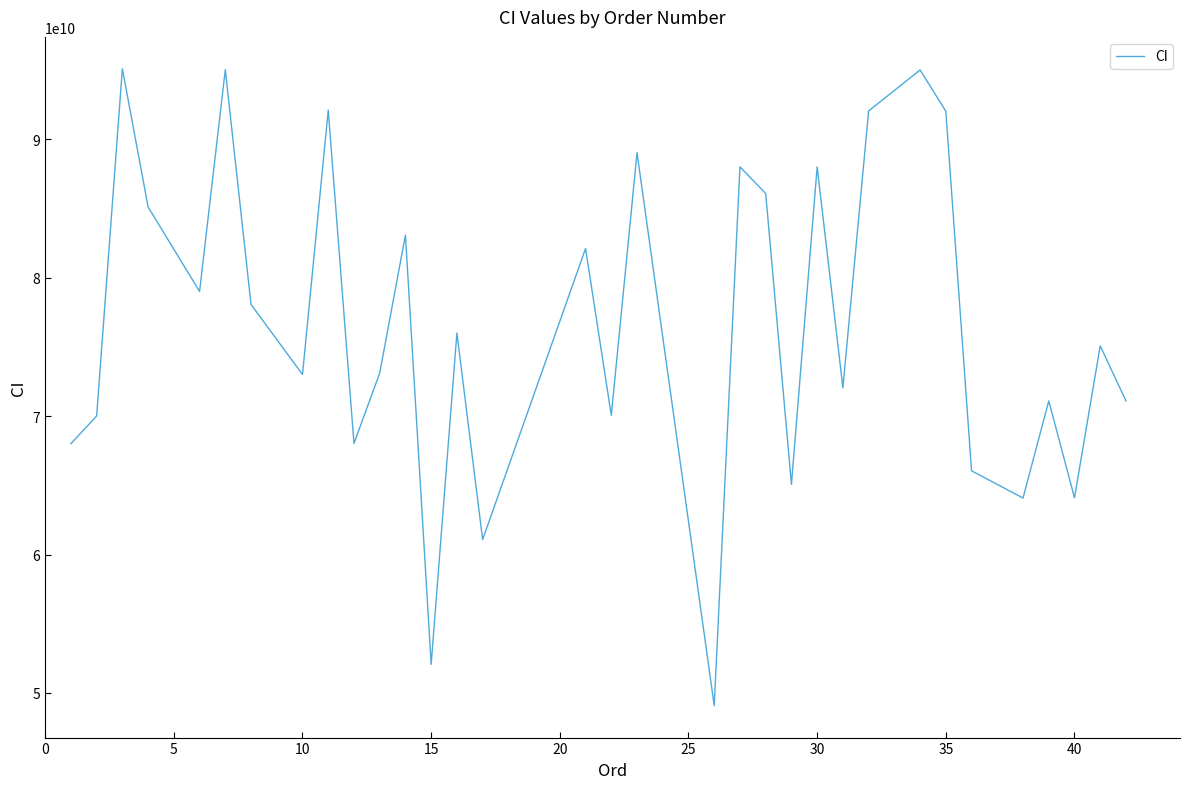

What is the greatest value displayed?

95111200302